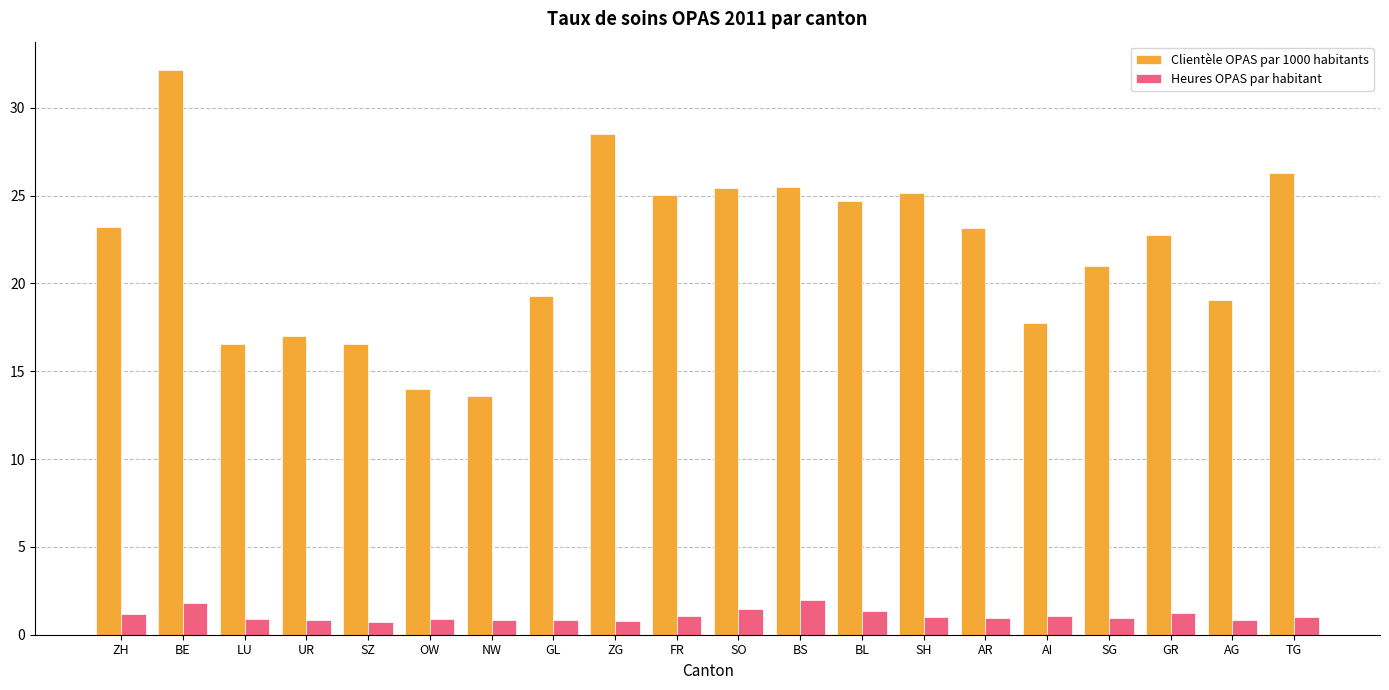

Which series has the largest range (max minus min)?

Clientèle OPAS par 1000 habitants